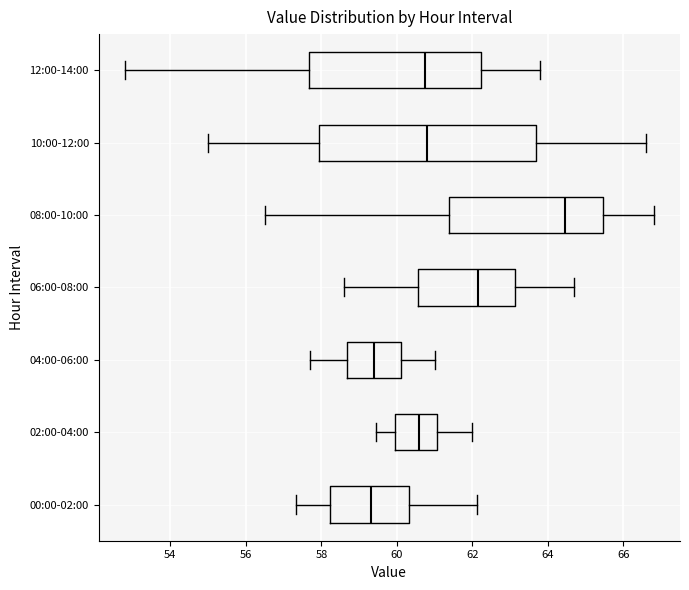

Reading bottom to top, read every box against the x-axis: the position of its median line, the range the box covers, and the ends of its whiskers. The values are not printed on the chart, so give them approximately, as read against the axis.

00:00-02:00: median 59.4, box 58.2 to 60.4, whiskers 57.4 to 62.2
02:00-04:00: median 60.6, box 60.0 to 61.0, whiskers 59.4 to 62.0
04:00-06:00: median 59.4, box 58.6 to 60.2, whiskers 57.8 to 61.0
06:00-08:00: median 62.2, box 60.6 to 63.2, whiskers 58.6 to 64.8
08:00-10:00: median 64.4, box 61.4 to 65.4, whiskers 56.6 to 66.8
10:00-12:00: median 60.8, box 58.0 to 63.6, whiskers 55.0 to 66.6
12:00-14:00: median 60.8, box 57.6 to 62.2, whiskers 52.8 to 63.8